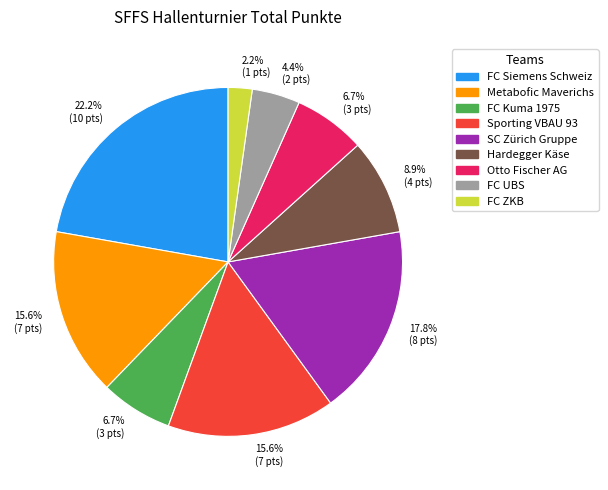

To the nearest percent, what is the average slice percentage?

11%